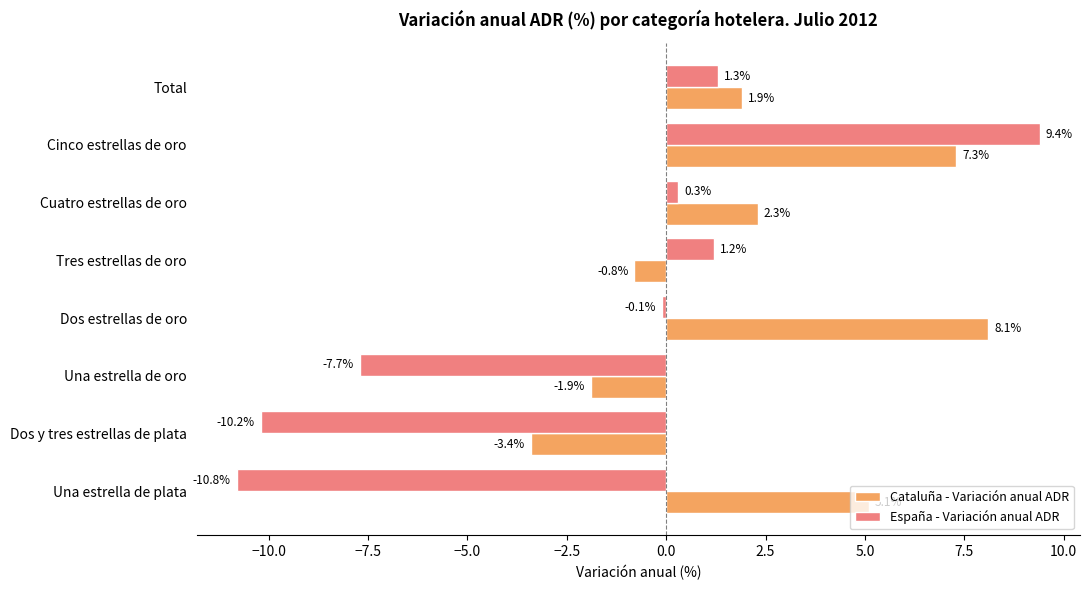

Rank the series by their average value, from lowest to highest.

España - Variación anual ADR, Cataluña - Variación anual ADR